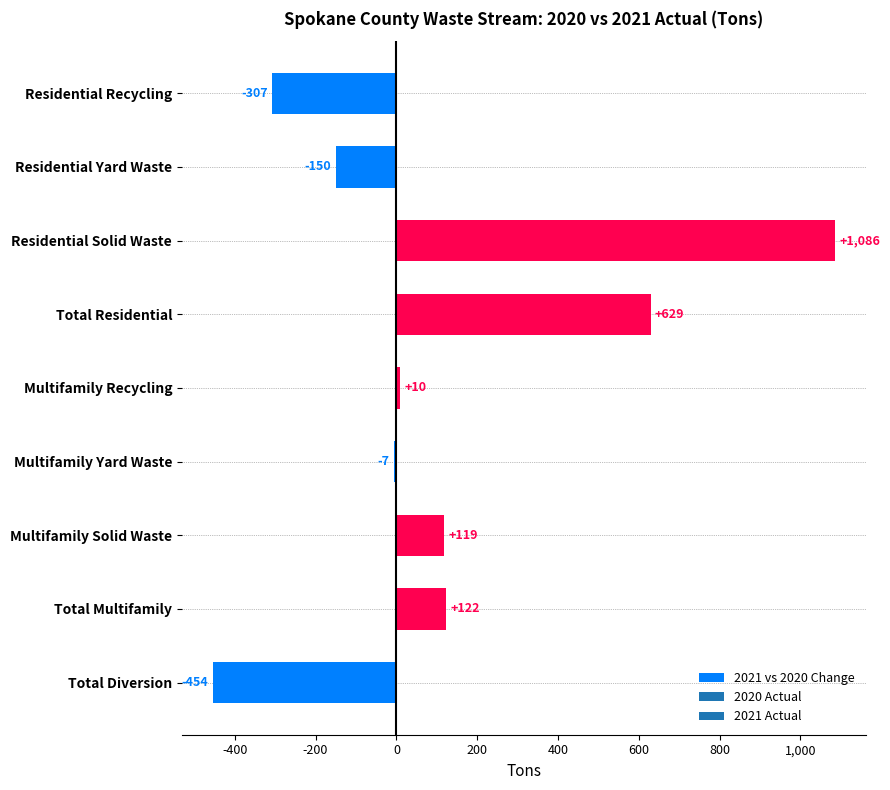

Which label corresponds to the smallest value in the chart?

Total Diversion